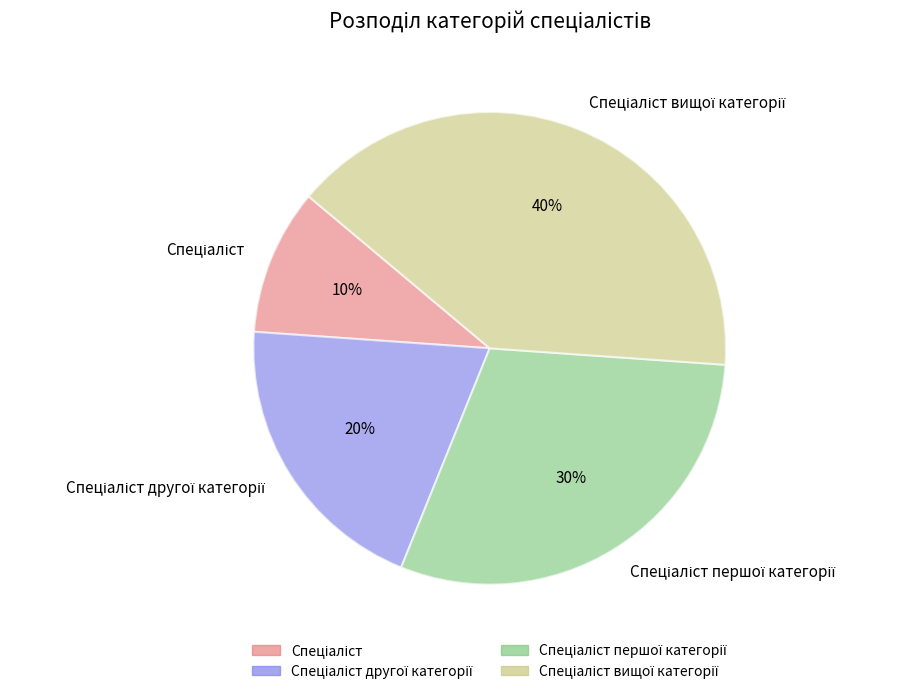

Count the number of slices in the pie.

4